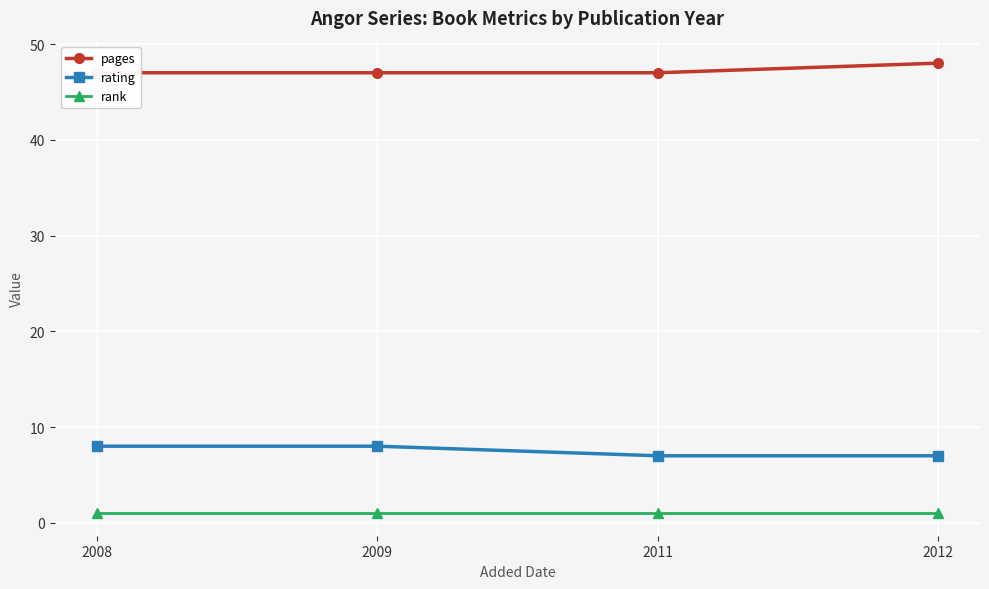

True or false: rank has a value of 1 at 2011.

True